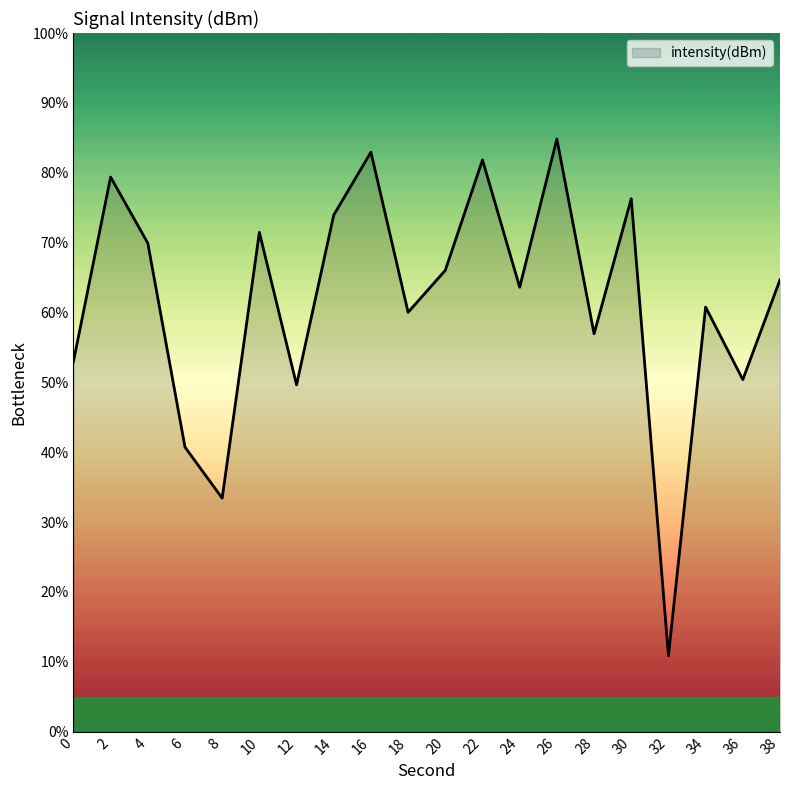

How many lines are shown in the chart?

1